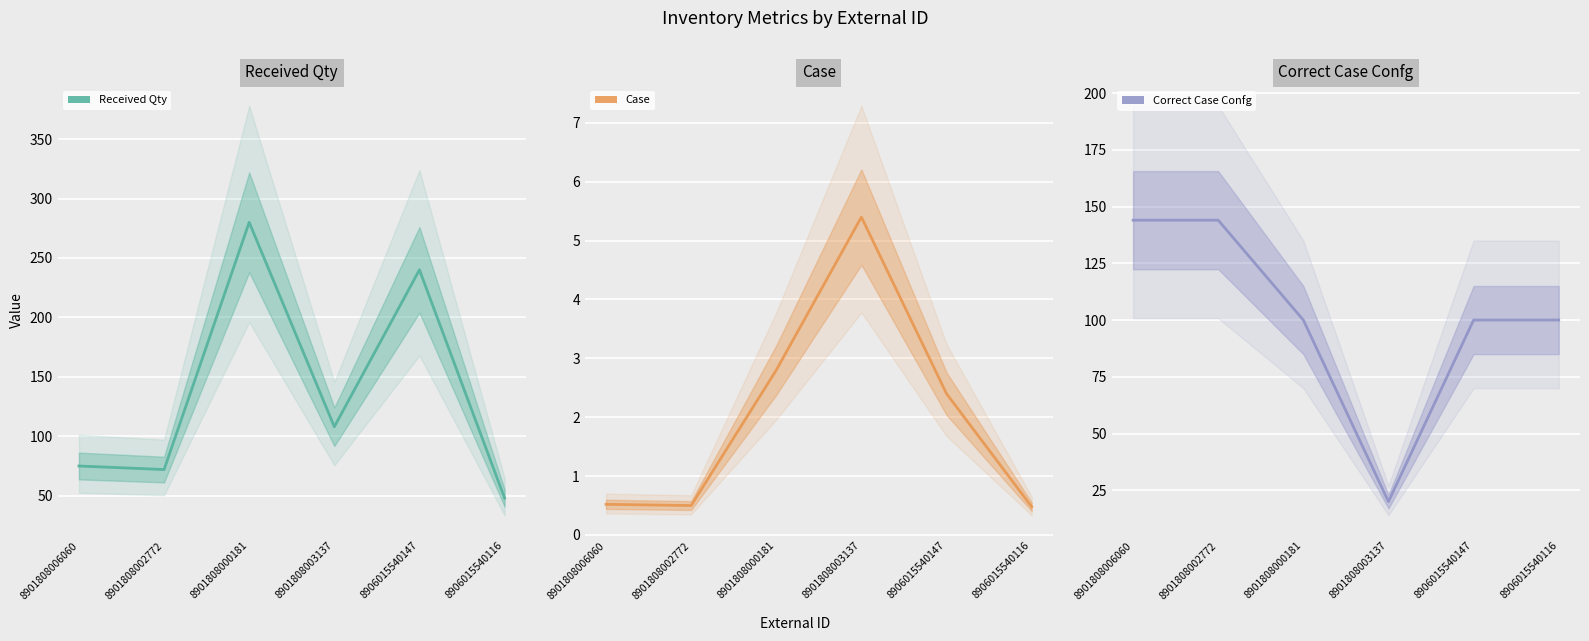

At which label does Received Qty first exceed 108?

8901808000181